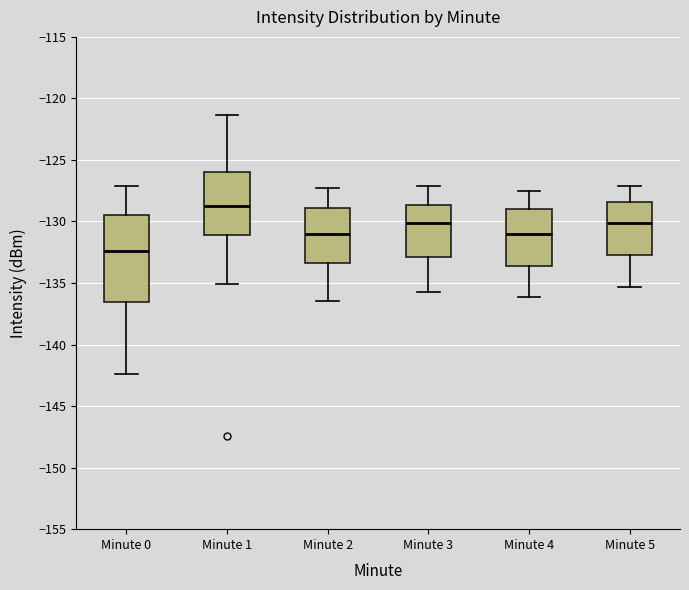

Which box is the tallest, from its lower edge to its upper edge?

Minute 0